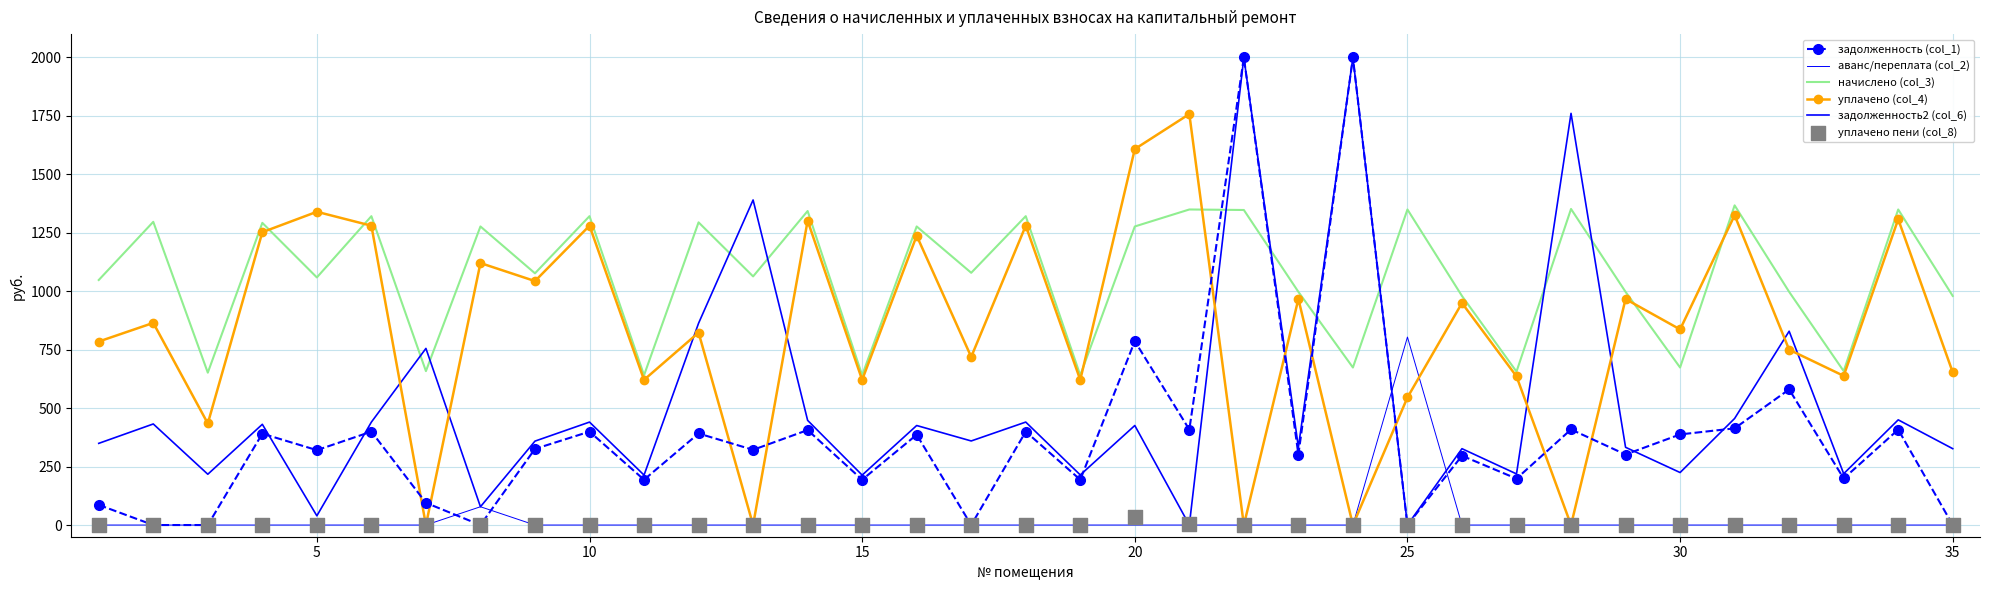

What are all the series names shown in the legend?

задолженность (col_1), аванс/переплата (col_2), начислено (col_3), уплачено (col_4), задолженность2 (col_6), уплачено пени (col_8)